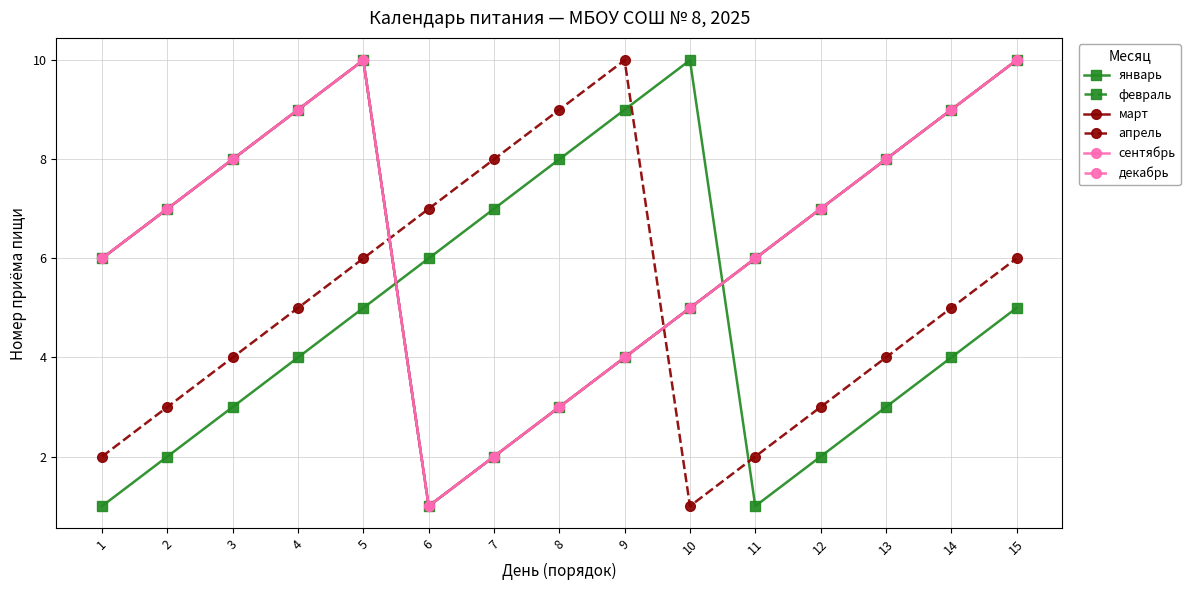

What is the maximum value shown in the chart?

10